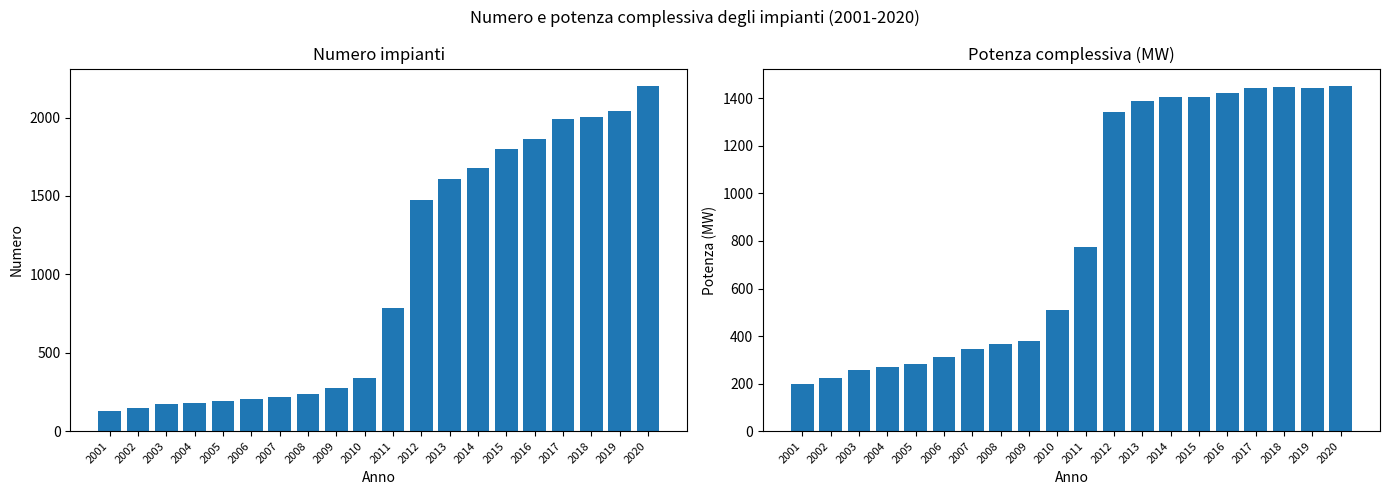

Reading left to right, what are all the values shown in this chart?

Numero: 131	150	174	180	190	208	215	239	272	338	787	1471	1611	1681	1801	1866	1992	2004	2041	2201
Potenza: 198	224	257	268	284	310	347	366	378	508	773	1343	1389	1406	1406	1424	1444	1448	1445	1452